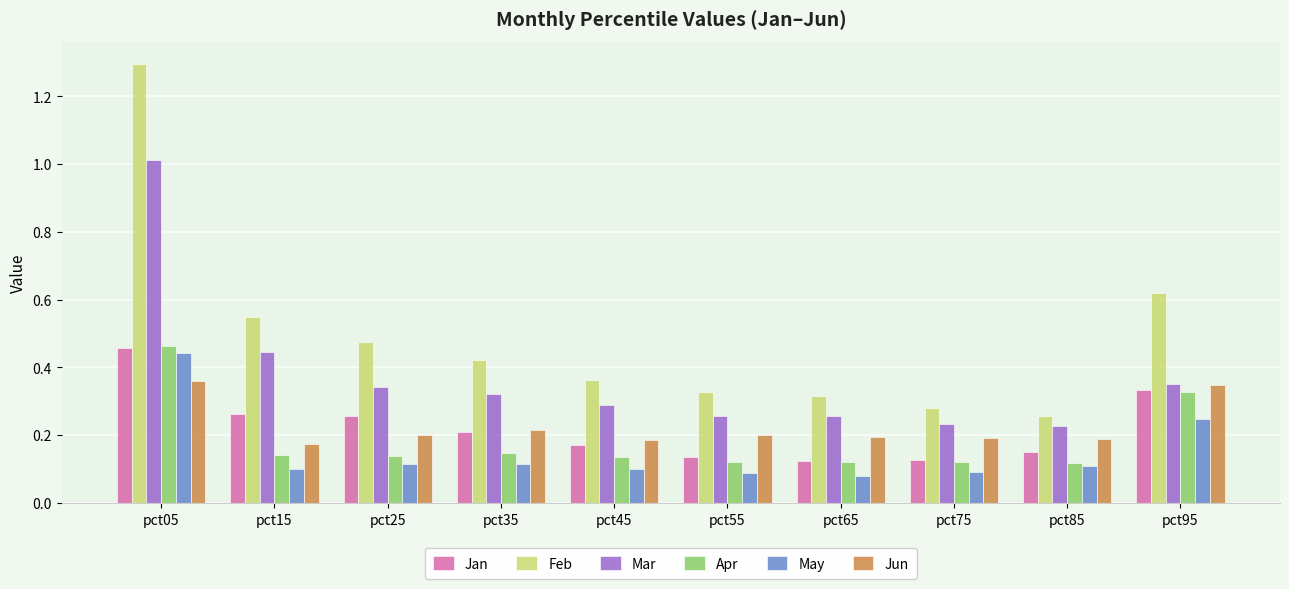

Which series has the largest range (max minus min)?

Feb